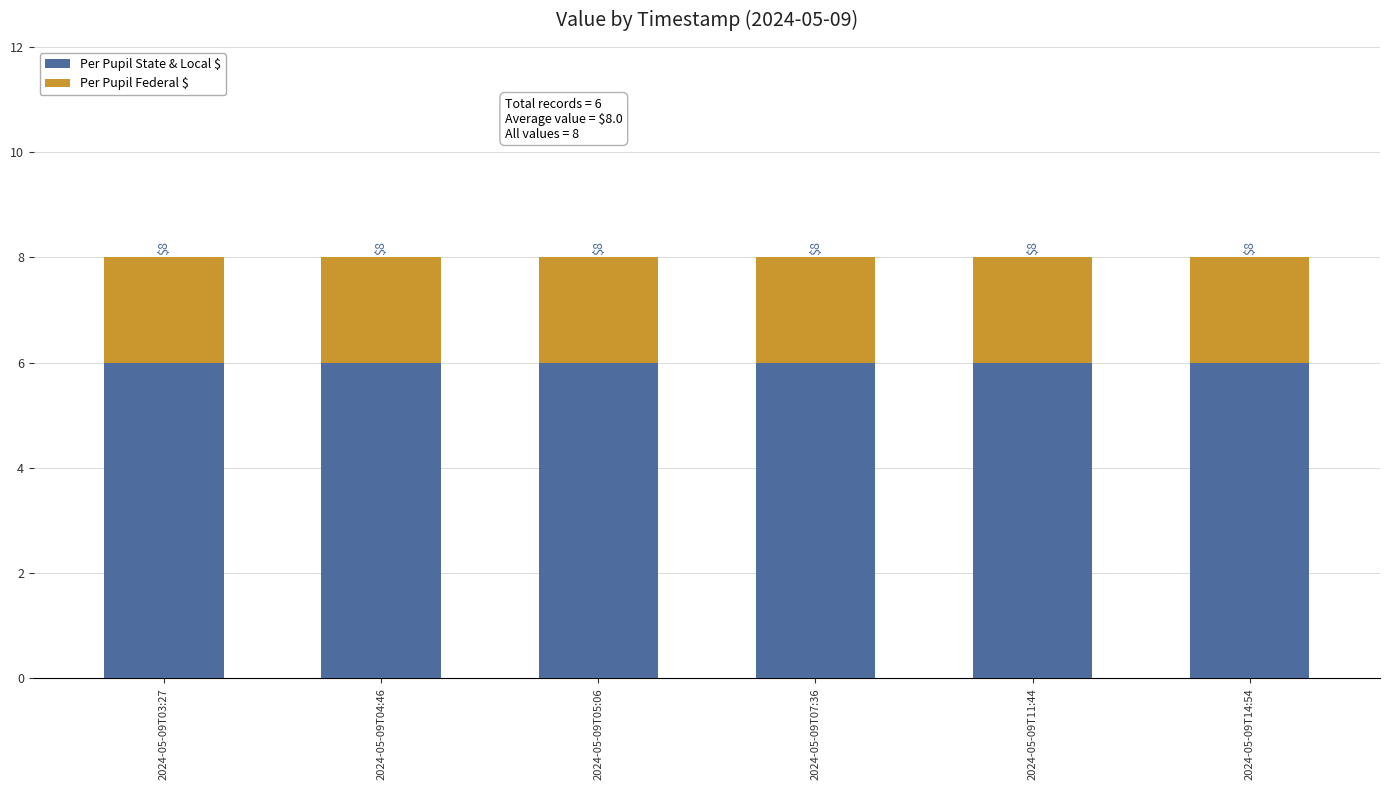

What is the label of the 3rd bar from the right?

2024-05-09T07:36